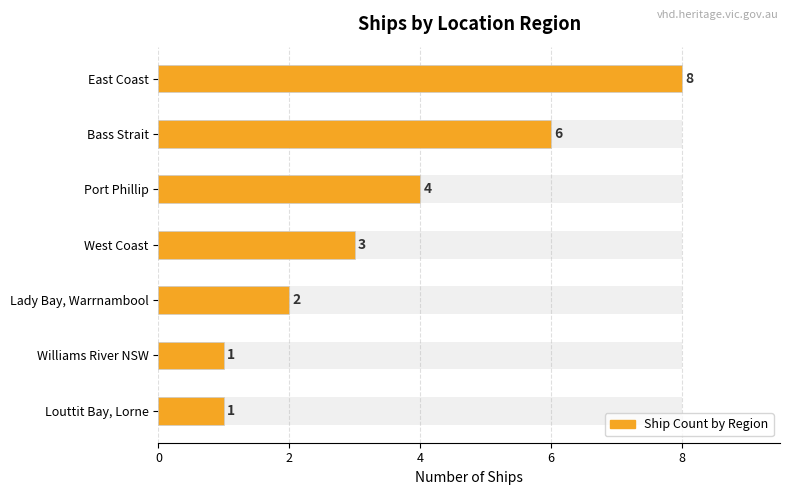

Read the value at Bass Strait.

6